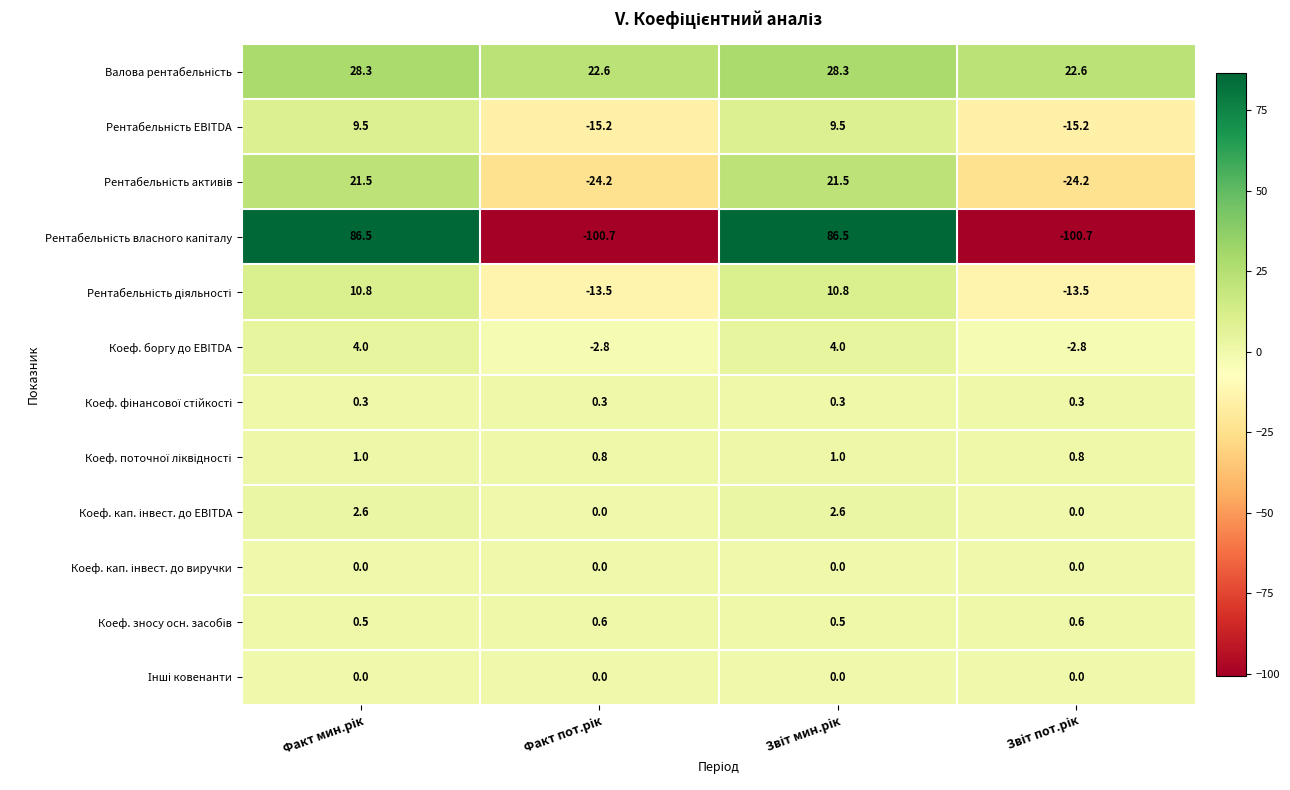

How many categories are shown in the chart?

4